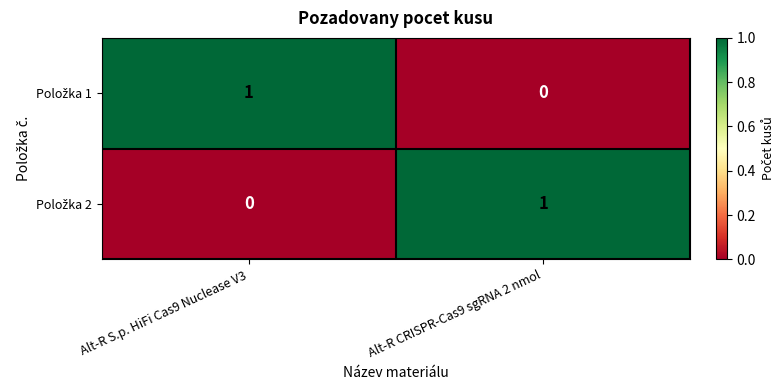

Which category has the lowest value across all series?

Alt-R CRISPR-Cas9 sgRNA 2 nmol